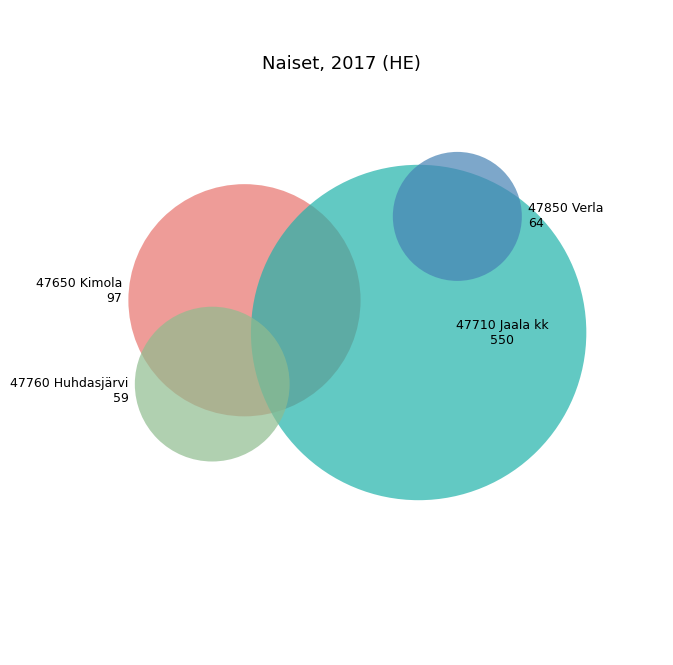

Which slice is the largest?

47710 Jaala kk